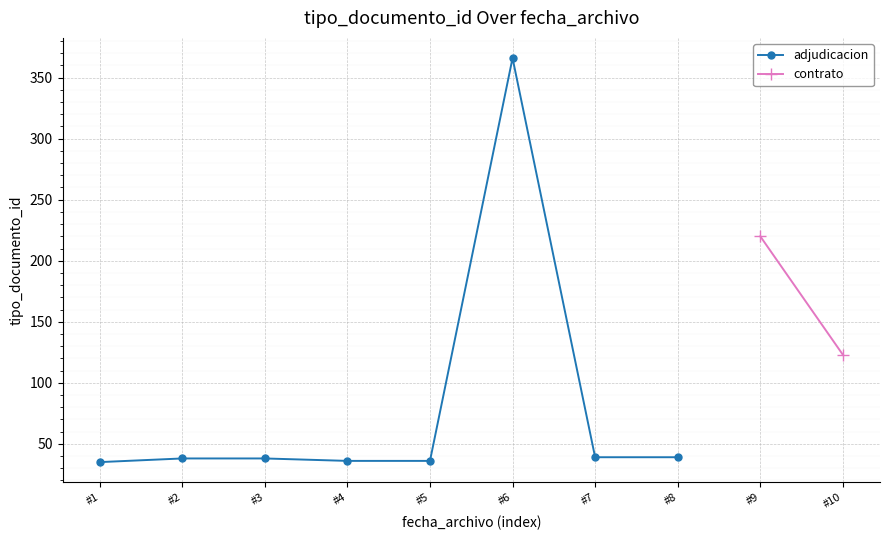

What is the sum of all values?

627